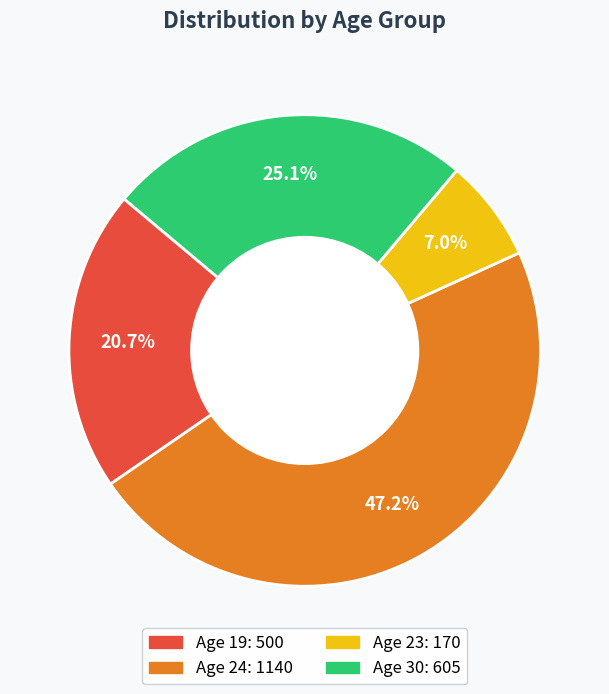

Is there a majority slice in this chart?

No